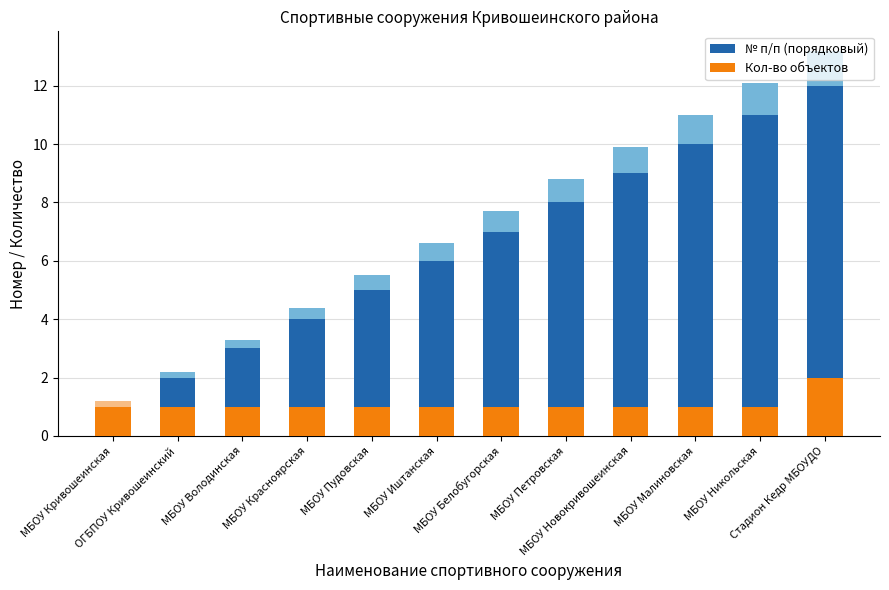

What position from the left is МБОУ Петровская?

8